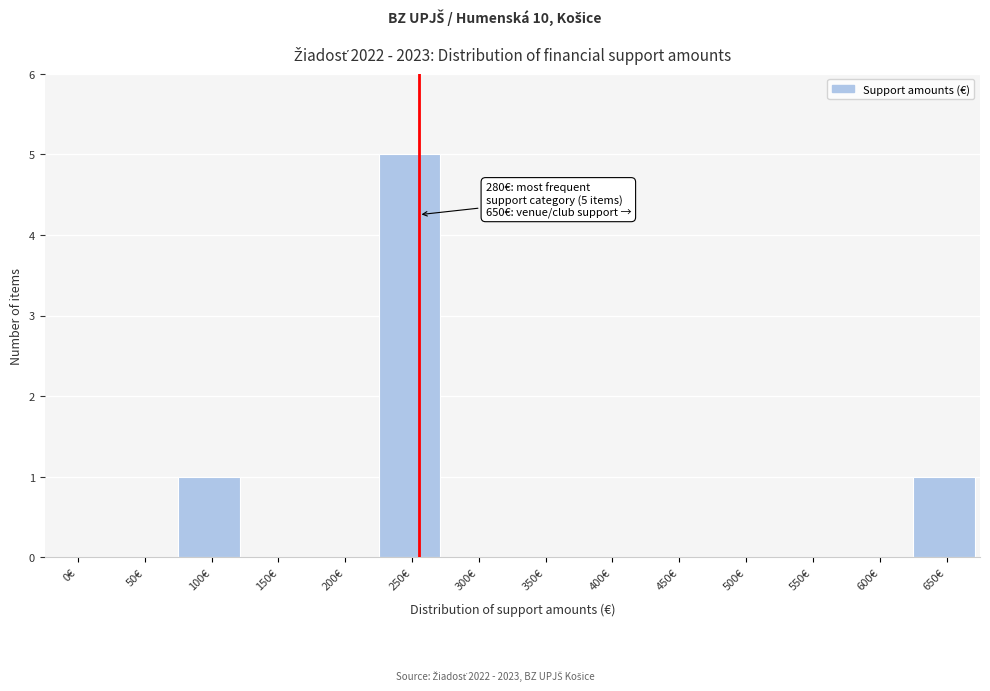

Reading left to right, list all the values displayed in this chart.

0€=0	50€=0	100€=1	150€=0	200€=0	250€=5	300€=0	350€=0	400€=0	450€=0	500€=0	550€=0	600€=0	650€=1